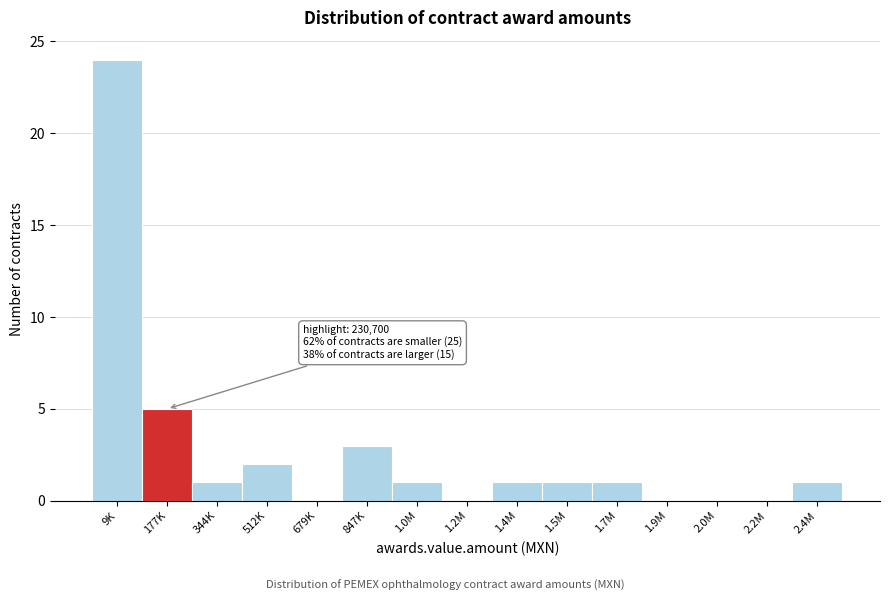

Reading left to right, transcribe all the data shown in this chart.

9K=24	177K=5	344K=1	512K=2	679K=0	847K=3	1.0M=1	1.2M=0	1.4M=1	1.5M=1	1.7M=1	1.9M=0	2.0M=0	2.2M=0	2.4M=1